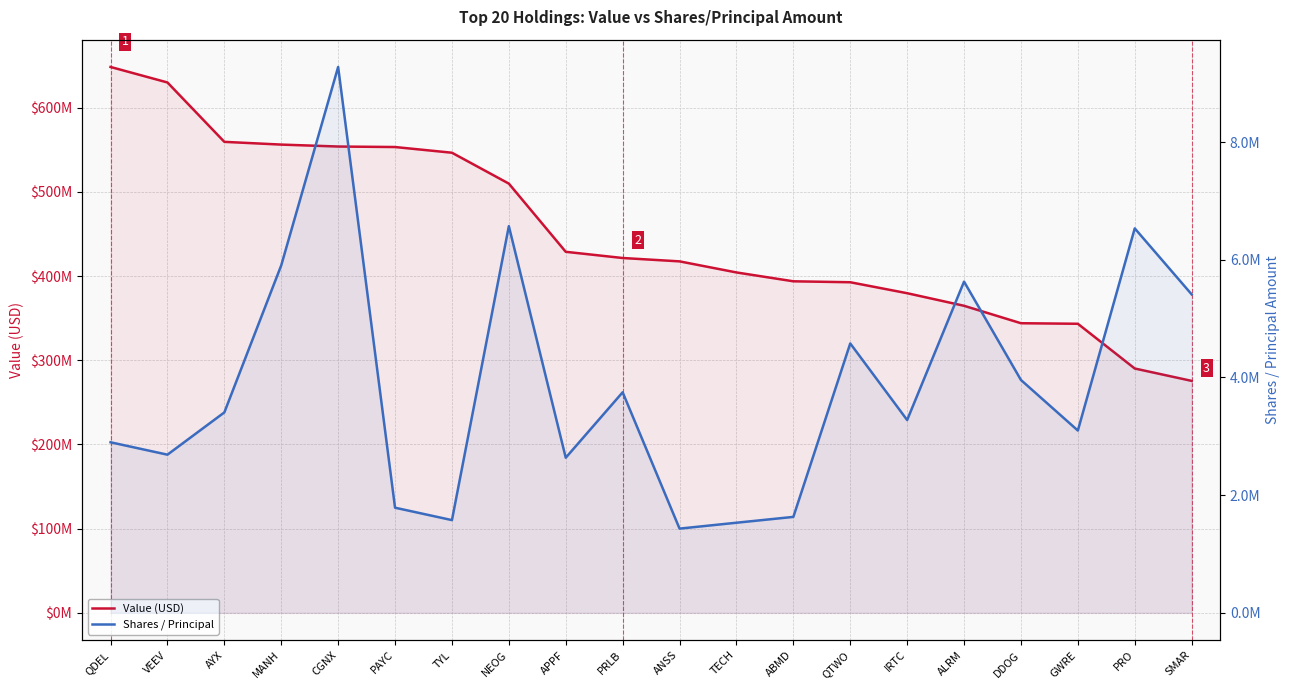

Reading left to right, extract all data points from this chart.

Value (USD): QDEL=648443000	VEEV=630028000	AYX=559484000	MANH=556229000	CGNX=553933000	PAYC=553334000	TYL=546567000	NEOG=509884000	APPF=428869000	PRLB=421509000	ANSS=417510000	TECH=404357000	ABMD=393833000	QTWO=392712000	IRTC=379691000	ALRM=364750000	DDOG=344031000	GWRE=343387000	PRO=290240000	SMAR=275552000
Shares / Principal: QDEL=2898198	VEEV=2687603	AYX=3405673	MANH=5904762	CGNX=9275496	PAYC=1786505	TYL=1575666	NEOG=6570676	APPF=2635787	PRLB=3747750	ANSS=1431151	TECH=1531250	ABMD=1630372	QTWO=4577595	IRTC=3276305	ALRM=5627992	DDOG=3956652	GWRE=3097767	PRO=6532516	SMAR=5411477